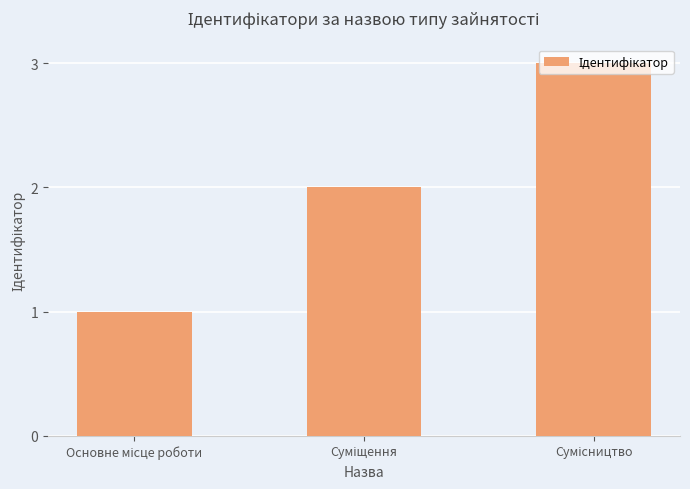

What is the greatest value displayed?

3